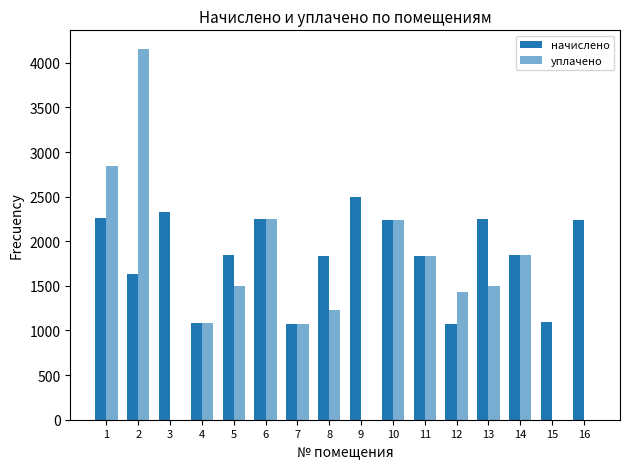

How many categories are shown in the chart?

16